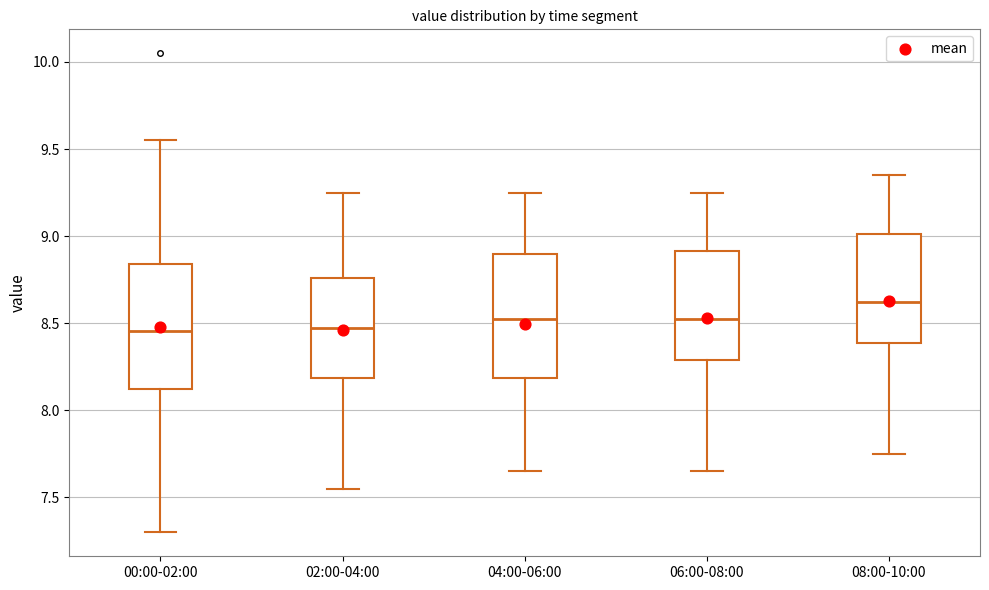

Reading left to right, transcribe this box plot: for each box, give where its median line is, the range the box spans, and where its two whiskers end, as read against the y-axis. The values are not printed on the chart, so give them approximately, as read against the axis.

00:00-02:00: median 8.45, box 8.10 to 8.85, whiskers 7.30 to 9.55
02:00-04:00: median 8.50, box 8.20 to 8.75, whiskers 7.55 to 9.25
04:00-06:00: median 8.55, box 8.20 to 8.90, whiskers 7.65 to 9.25
06:00-08:00: median 8.55, box 8.30 to 8.90, whiskers 7.65 to 9.25
08:00-10:00: median 8.65, box 8.40 to 9.00, whiskers 7.75 to 9.35